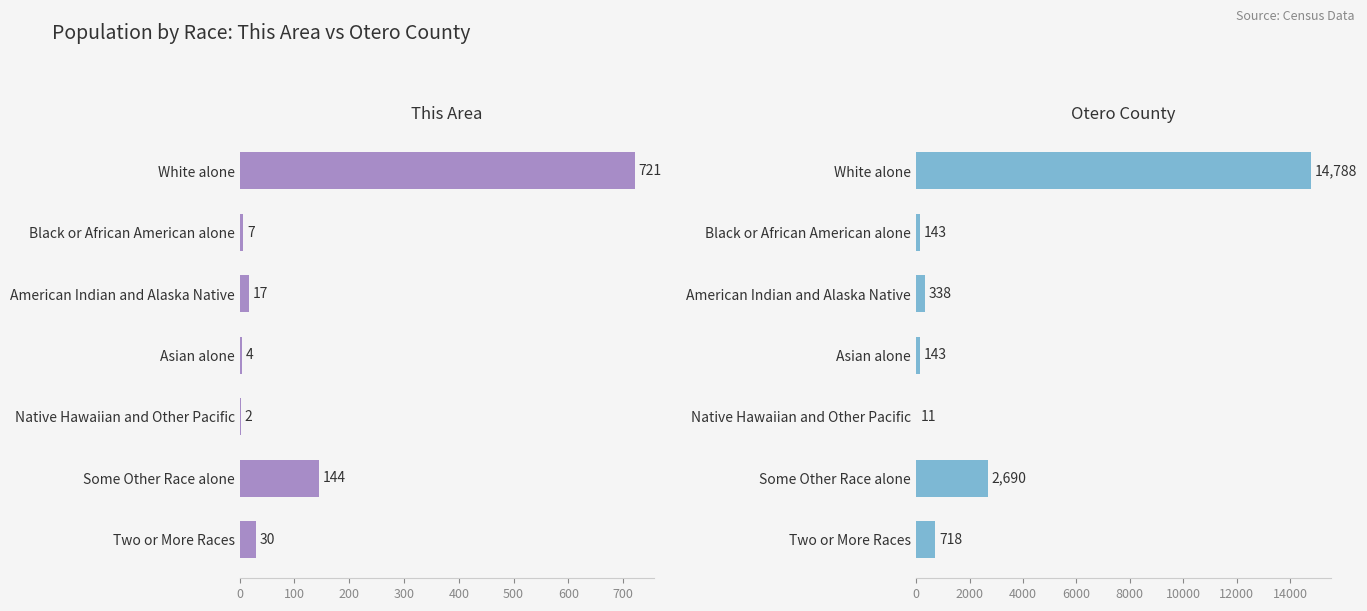

List the series in order of their overall mean, lowest first.

This Area, Otero County